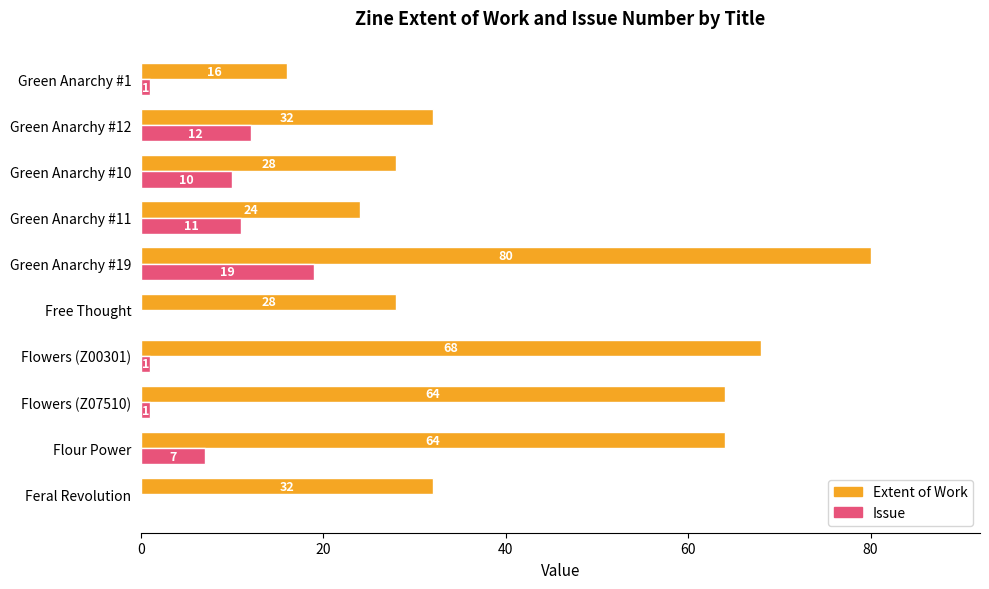

What is the average value of the Issue series?

6